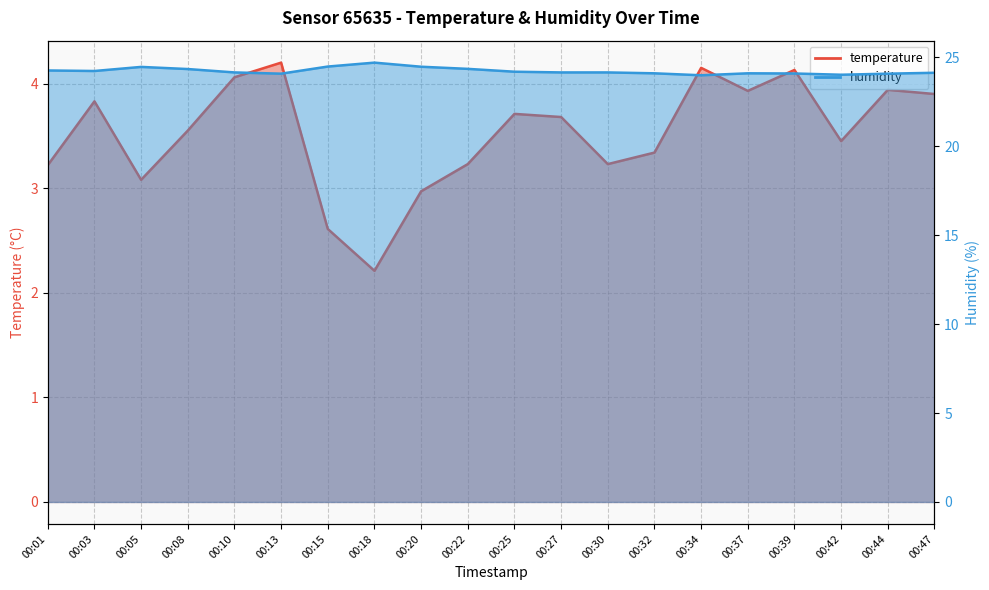

At which category does the chart reach its peak across all series?

00:18